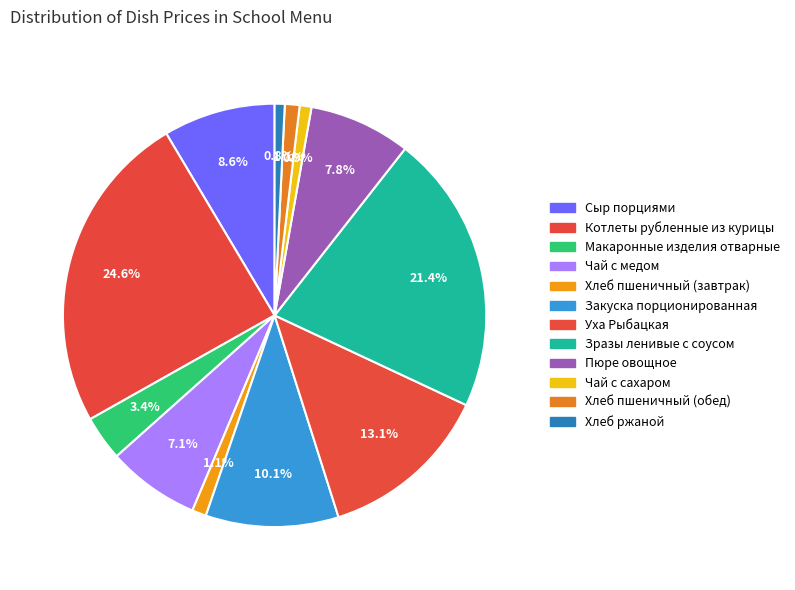

To the nearest percent, what percentage of the pie is Закуска порционированная?

10%